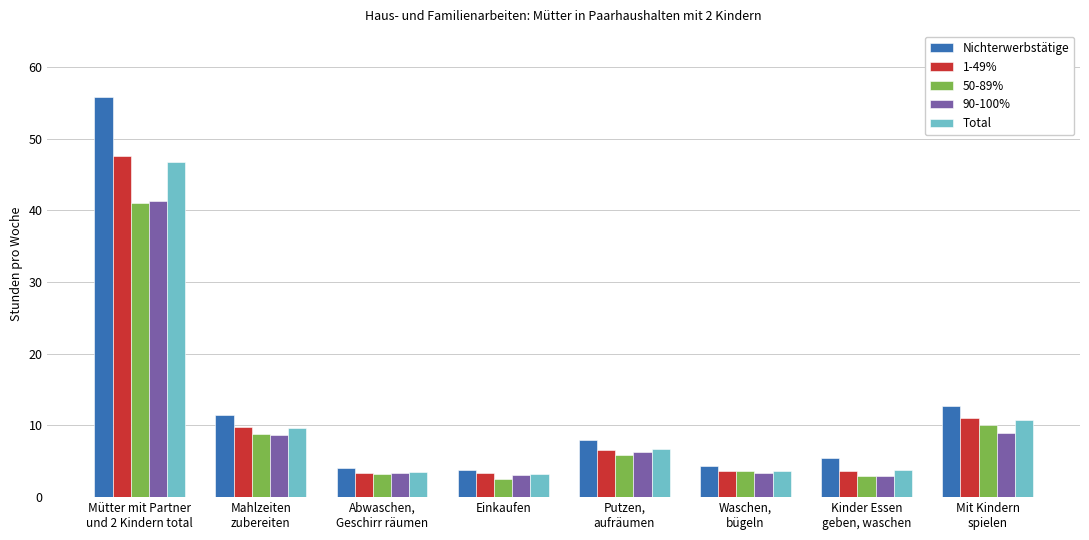

At which label does 1-49% reach its peak?

Mütter mit Partner
und 2 Kindern total